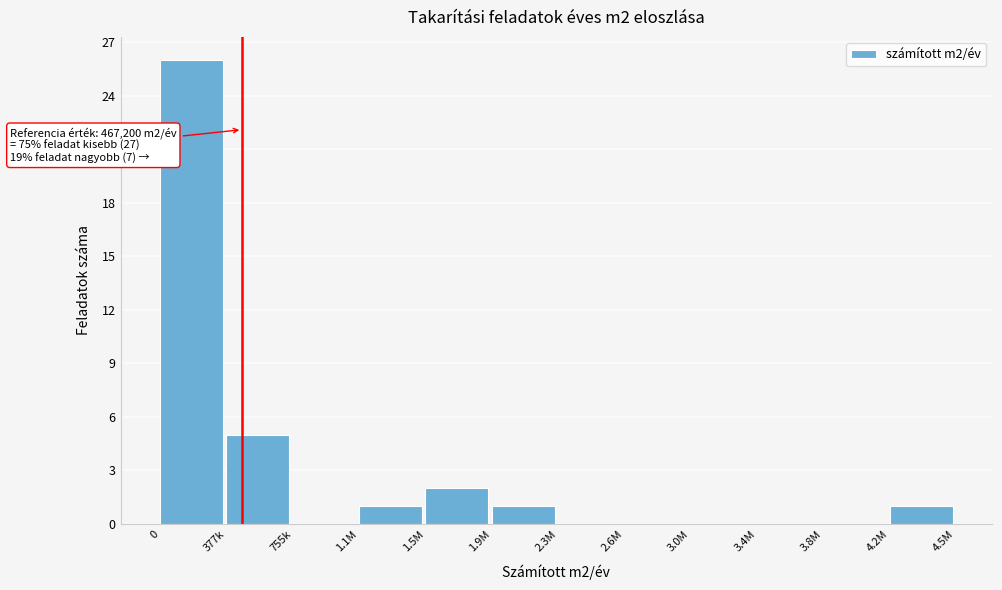

Reading left to right, list all the values displayed in this chart.

0=26	377k=5	755k=0	1.1M=1	1.5M=2	1.9M=1	2.3M=0	2.6M=0	3.0M=0	3.4M=0	3.8M=0	4.2M=1